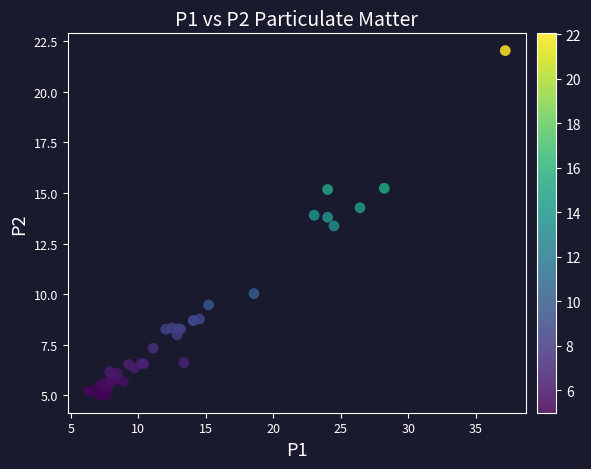

What Y value in the scatter plot is closest to 13?

13.4